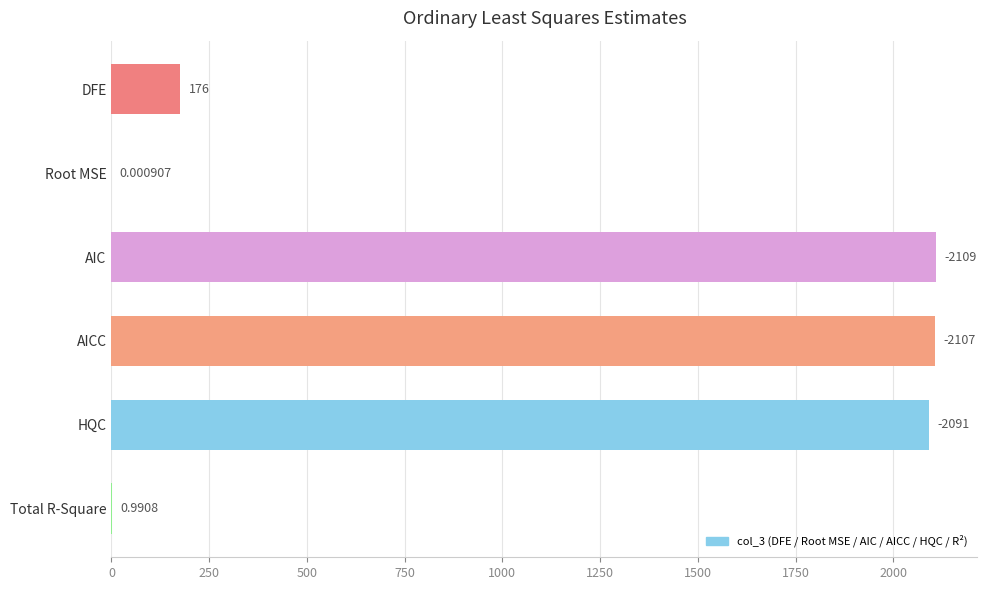

Count the number of categories in the chart.

6